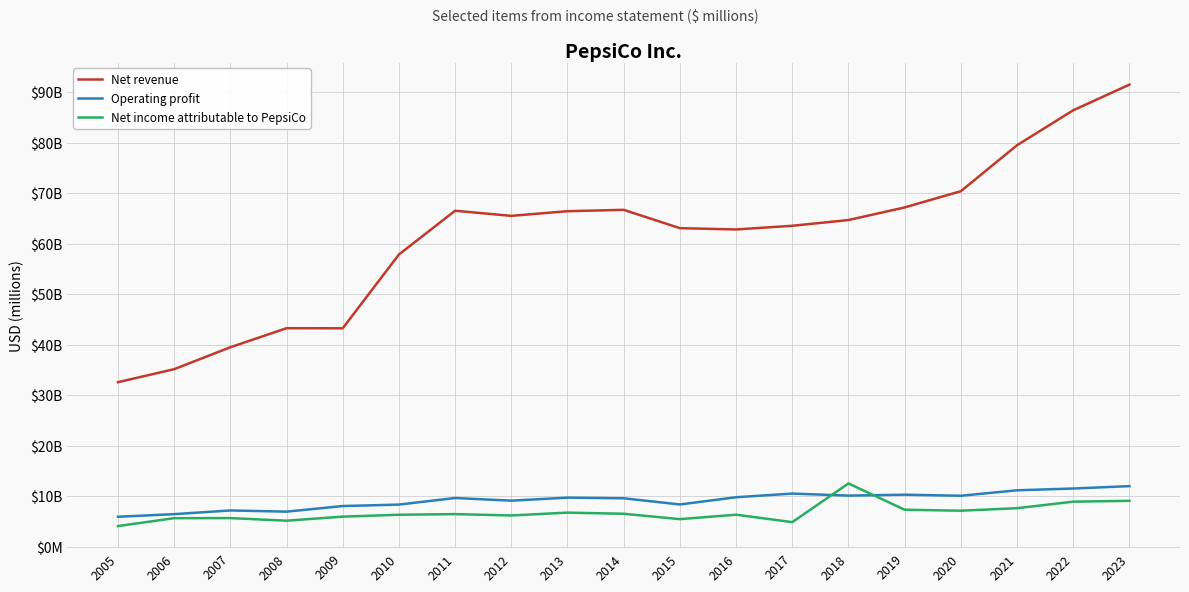

What is the sum of the Net income attributable to PepsiCo values at 2005 and 2019?

11392